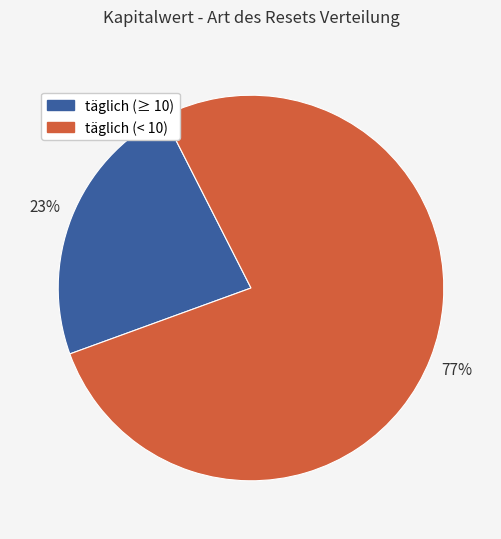

To the nearest percent, what is the average slice percentage?

50%